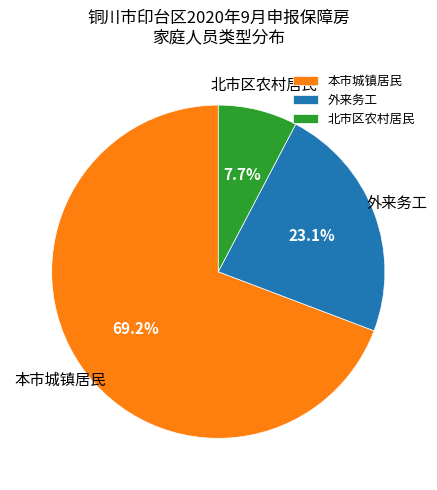

To the nearest percent, what is the difference between the largest and smallest slice percentages?

62%